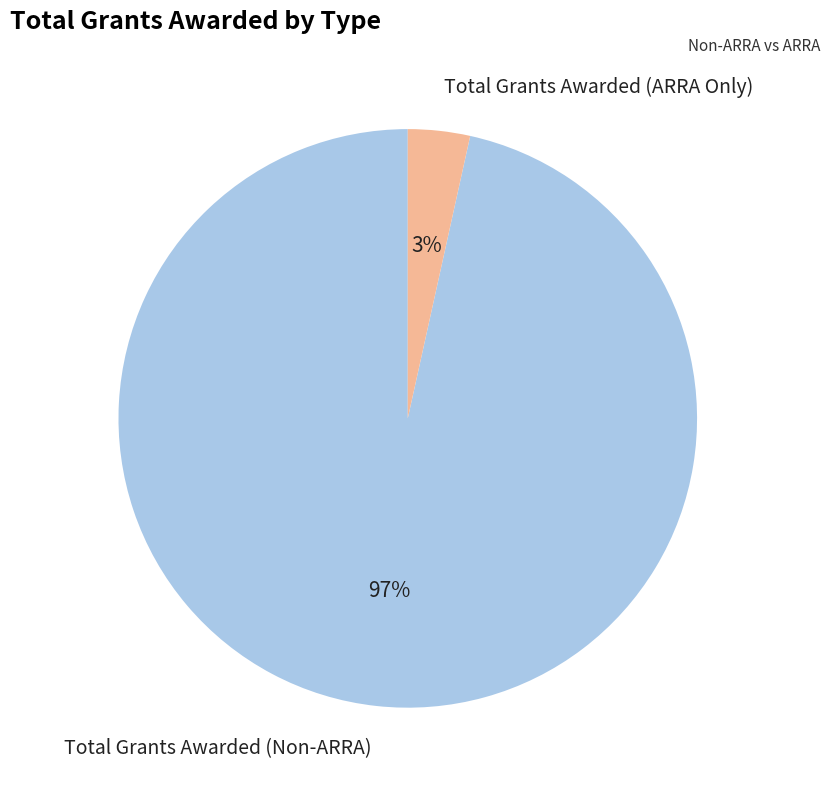

Which slice represents more than half of the pie?

Total Grants Awarded (Non-ARRA)